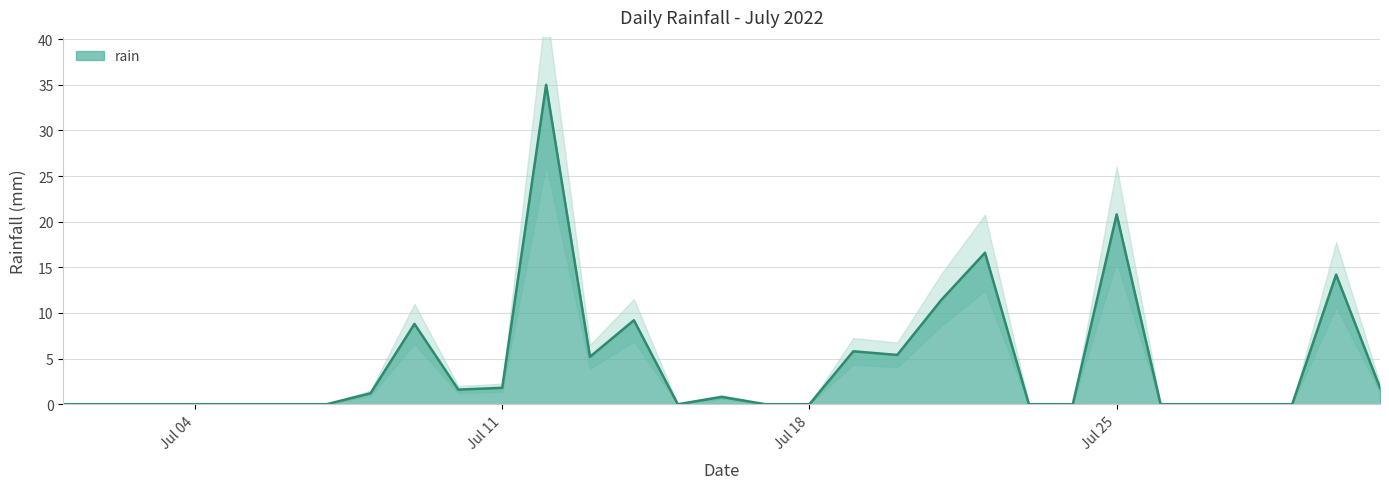

The rain series shows 31.4 at Jul 25. True or false?

False